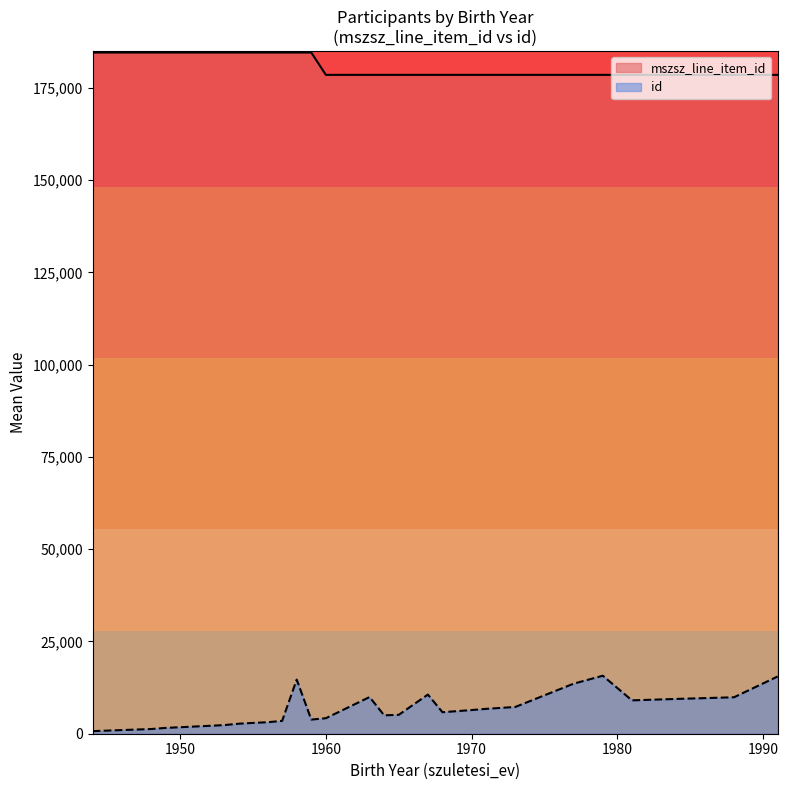

Is it true that mszsz_line_item_id equals 184565 at 28?

True